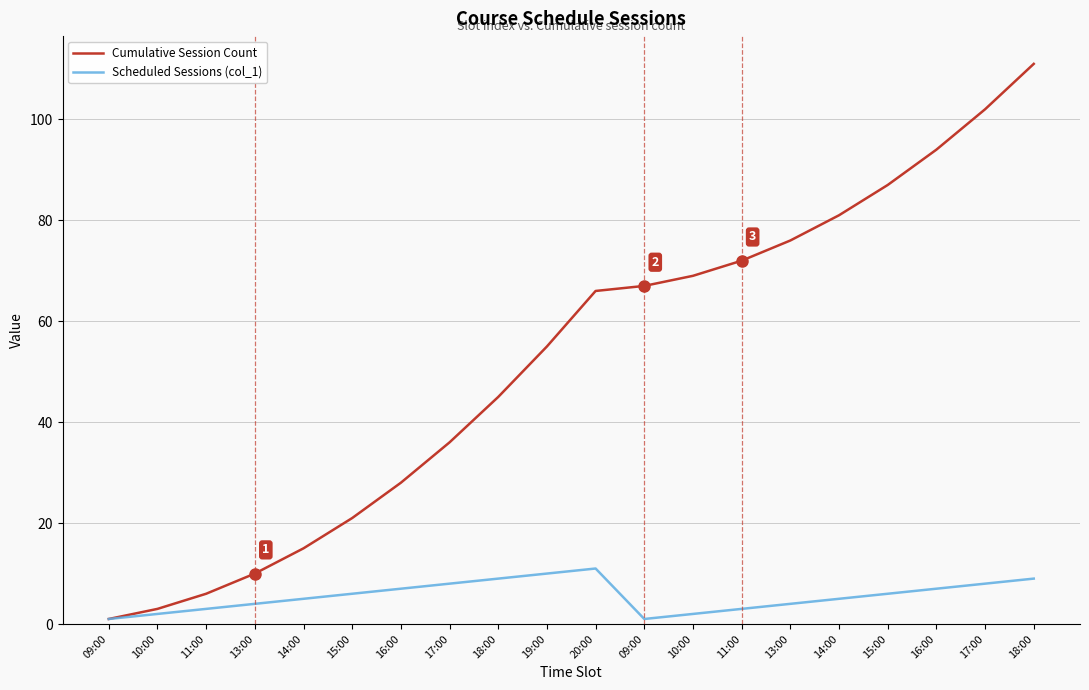

Reading right to left, list all the values displayed in this chart.

Cumulative Session Count: 111	102	94	87	81	76	72	69	67	66	55	45	36	28	21	15	10	6	3	1
Scheduled Sessions (col_1): 9	8	7	6	5	4	3	2	1	11	10	9	8	7	6	5	4	3	2	1